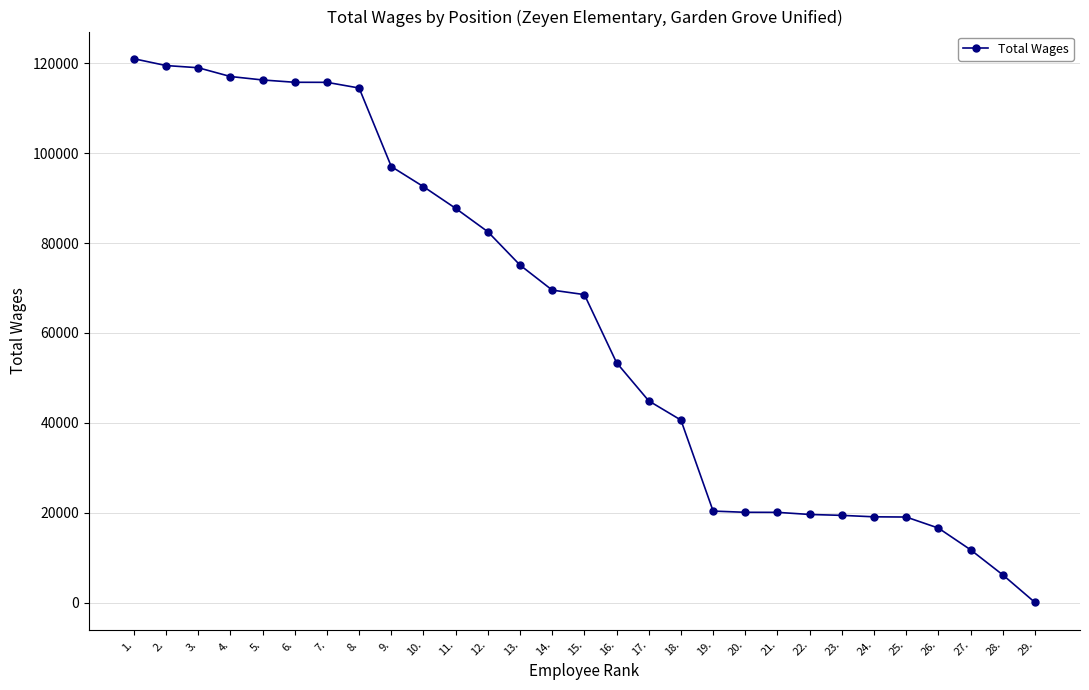

Is this an area chart (filled region under the line)?

No